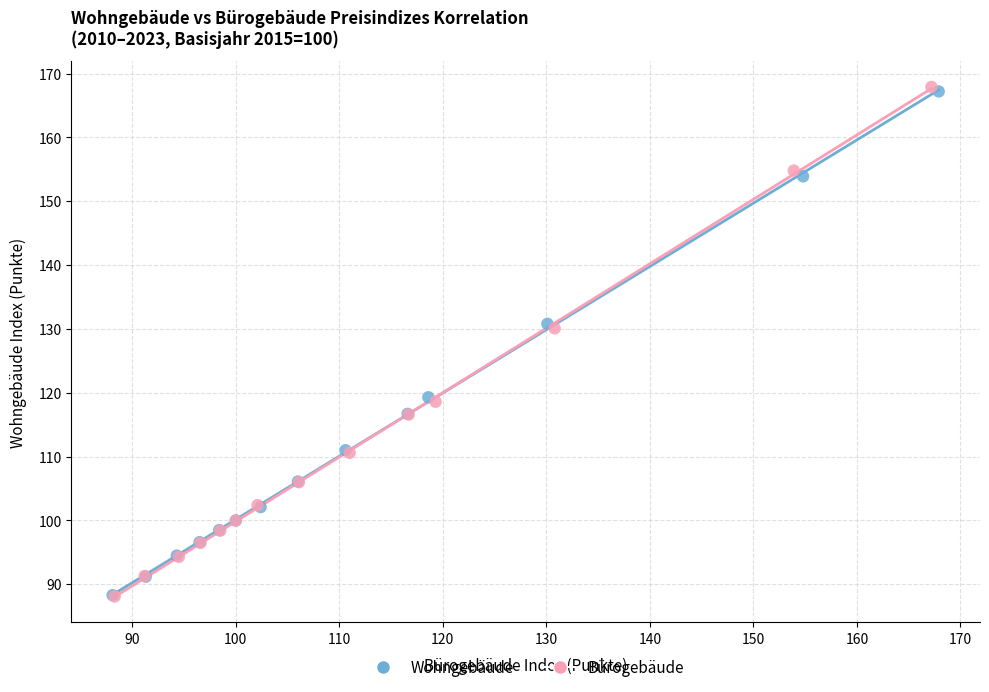

Which series has the widest spread of Y values?

Bürogebäude